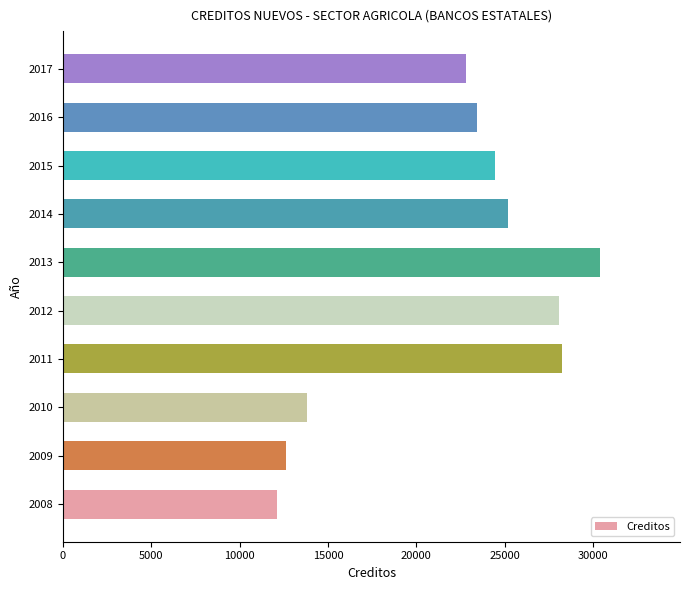

Read the value at 2011, to the nearest 50.

28250